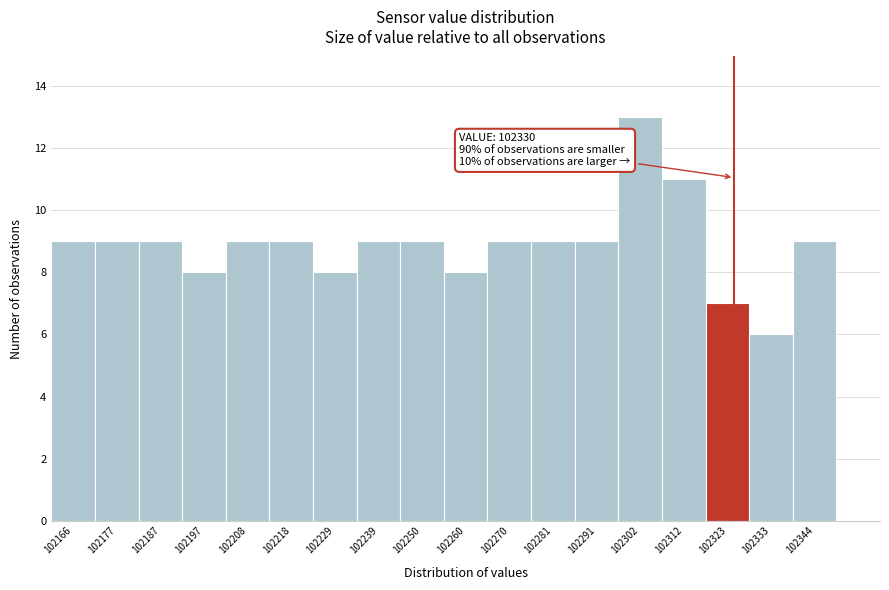

Reading left to right, transcribe all the data shown in this chart.

102166=9	102177=9	102187=9	102197=8	102208=9	102218=9	102229=8	102239=9	102250=9	102260=8	102270=9	102281=9	102291=9	102302=13	102312=11	102323=7	102333=6	102344=9